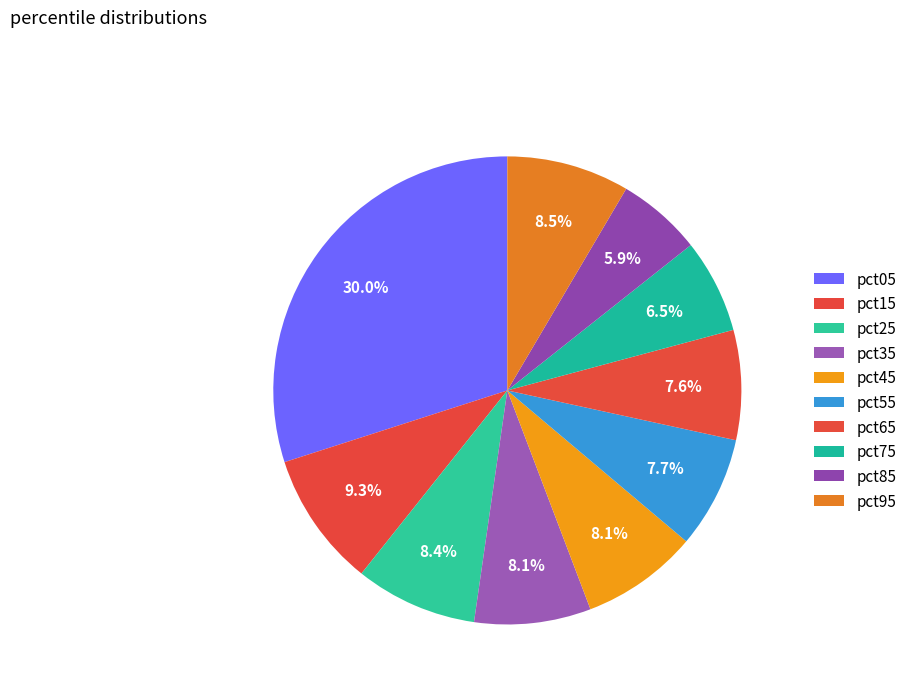

Count the number of slices in the pie.

10